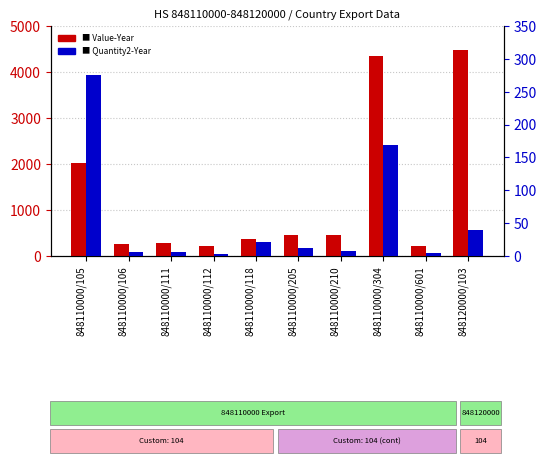

Is the value of Value-Year at 848120000/103 greater than the value of Quantity2-Year at 848110000/210?

Yes